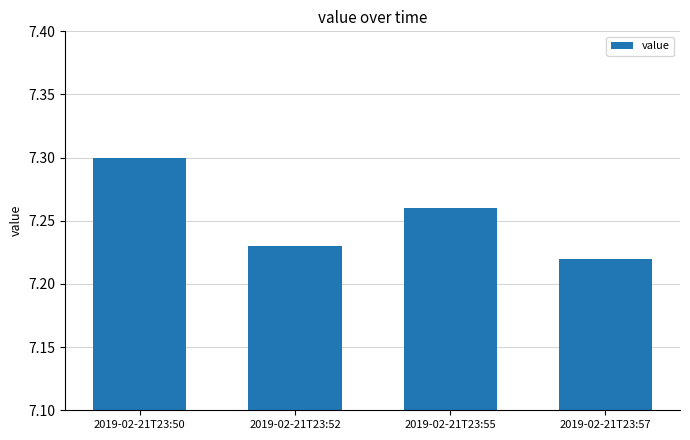

What is the difference between the maximum and minimum values?

0.1